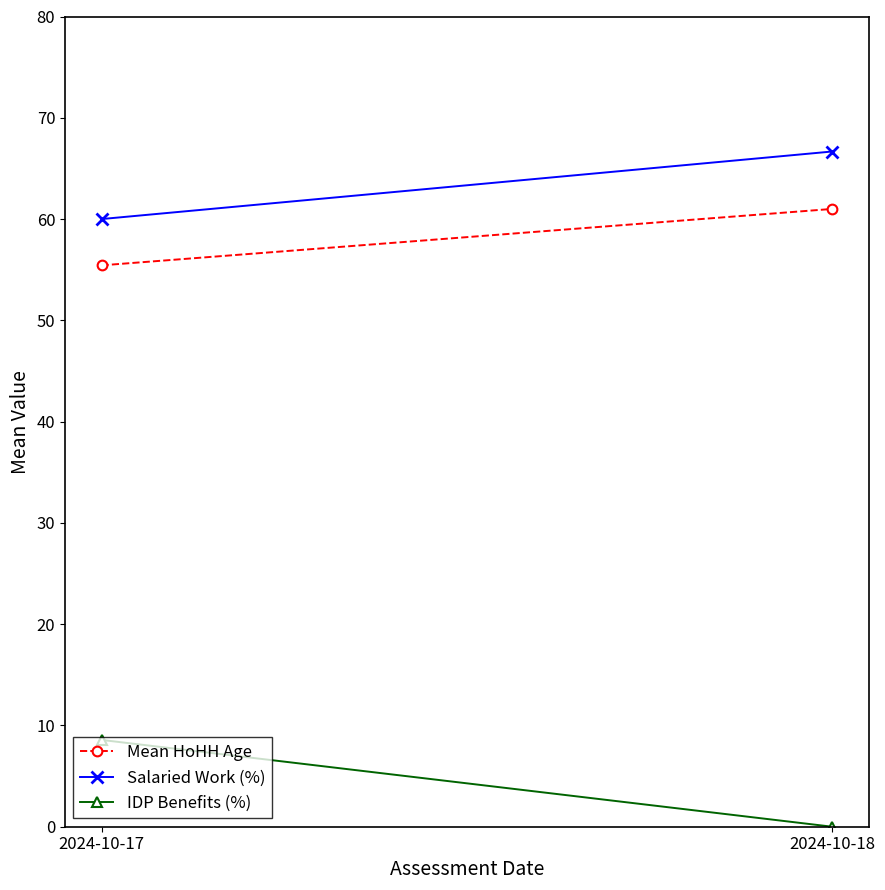

What is the maximum value for Mean HoHH Age?

61.0